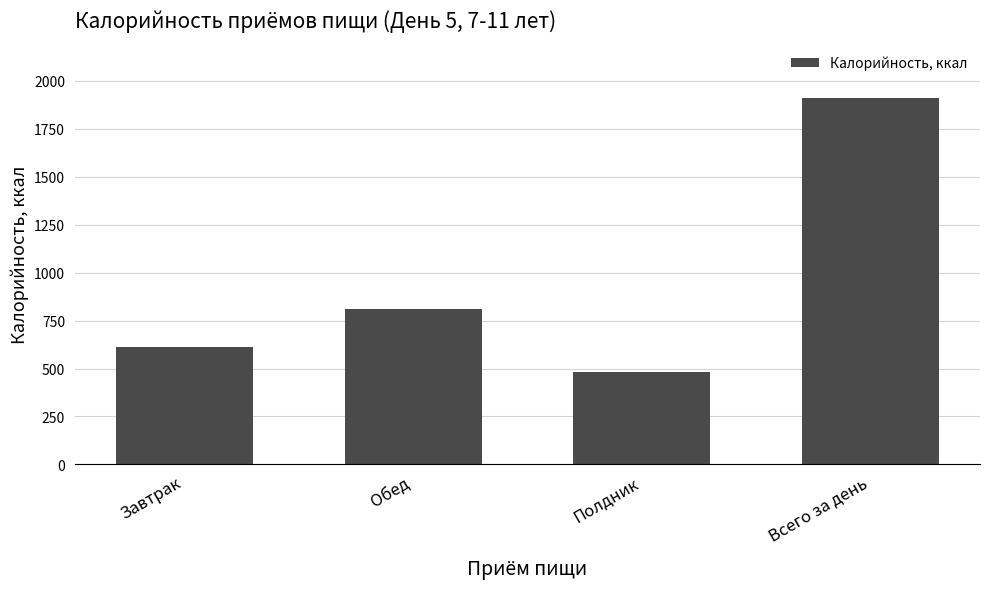

Which has a higher value, Всего за день or Завтрак?

Всего за день